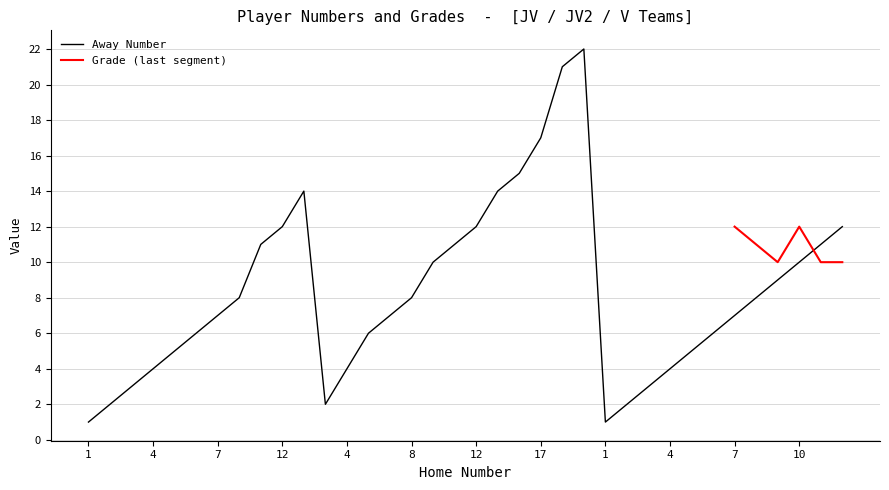

Does the chart display data point markers on the line(s)?

No